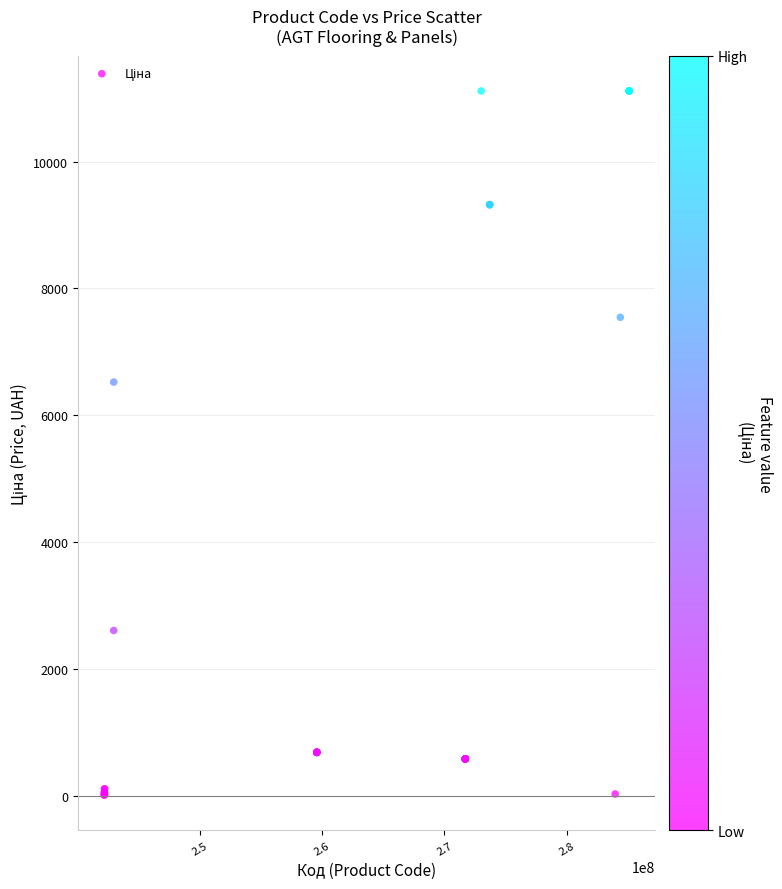

What Y value in the scatter plot is closest to 5564?

6525.0